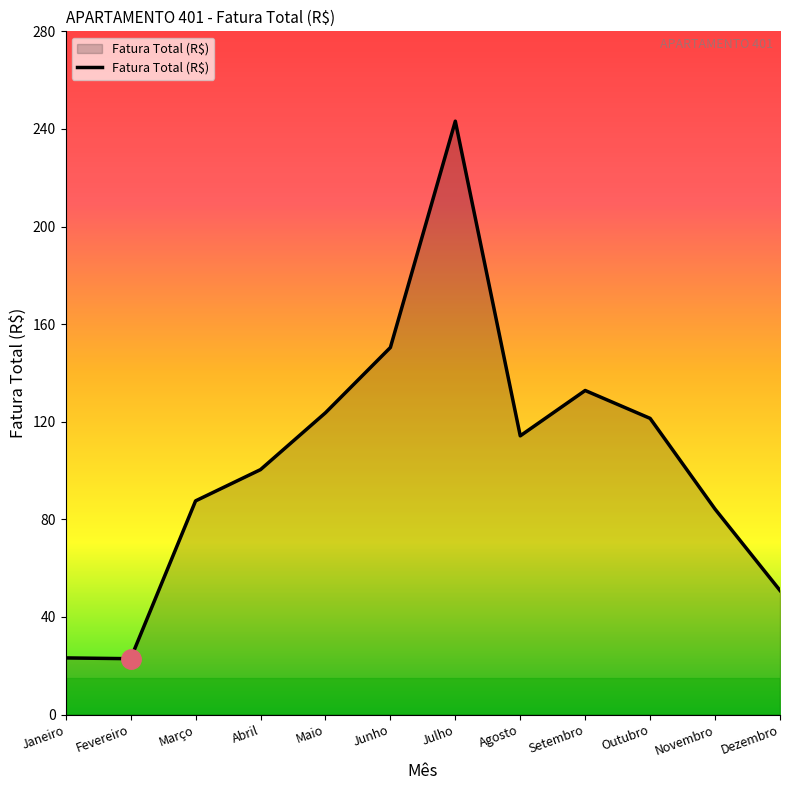

What position from the right is Junho?

7